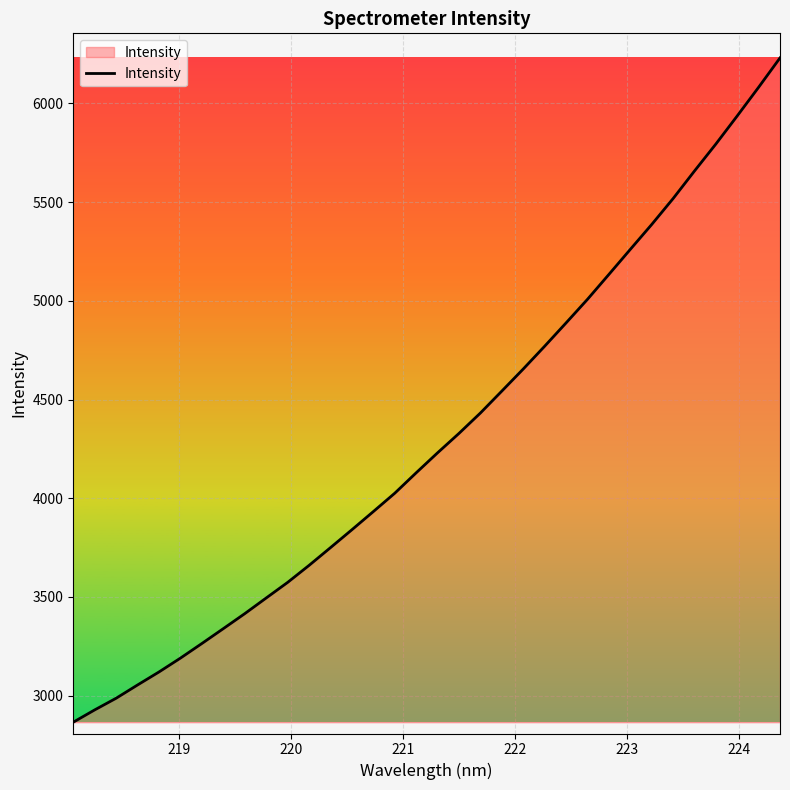

What is the minimum value shown in the chart?

2865.2